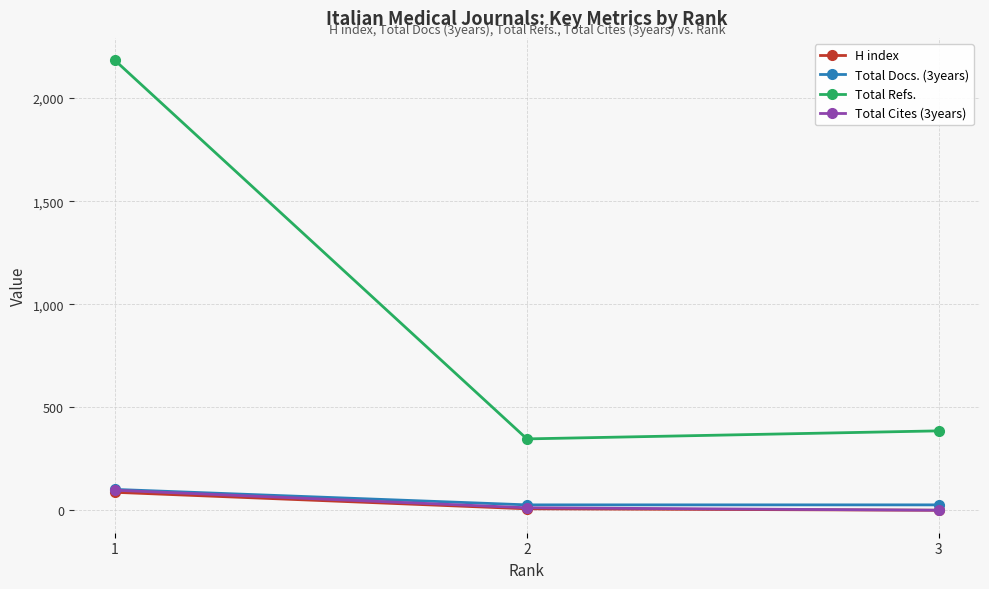

Which series has the widest spread of values?

Total Refs.